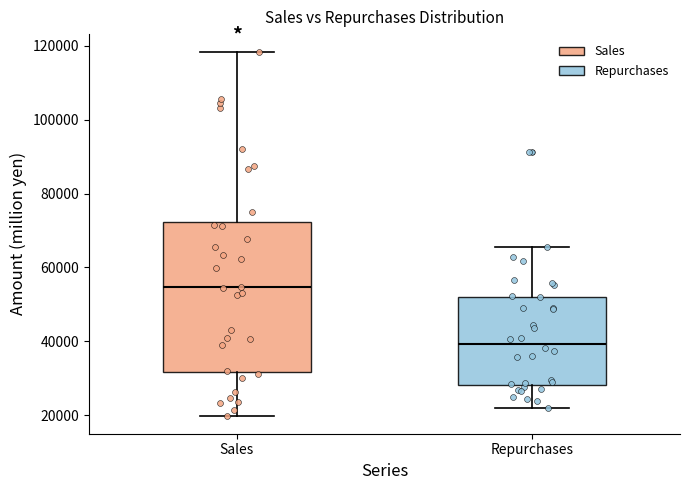

Where does the lower whisker of the box for Sales end on the y-axis? The values are not printed on the chart, so give them approximately, as read against the axis.

20000